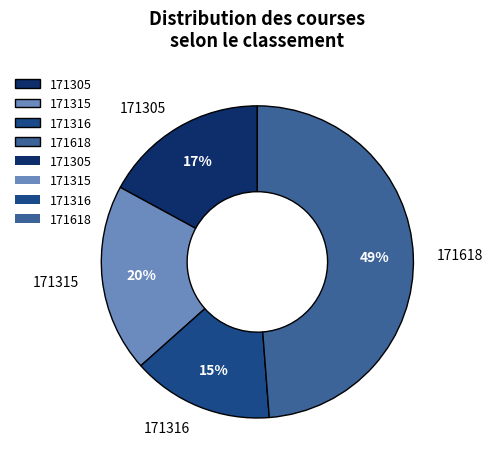

What percentage is the 171618 slice, to the nearest percent?

49%